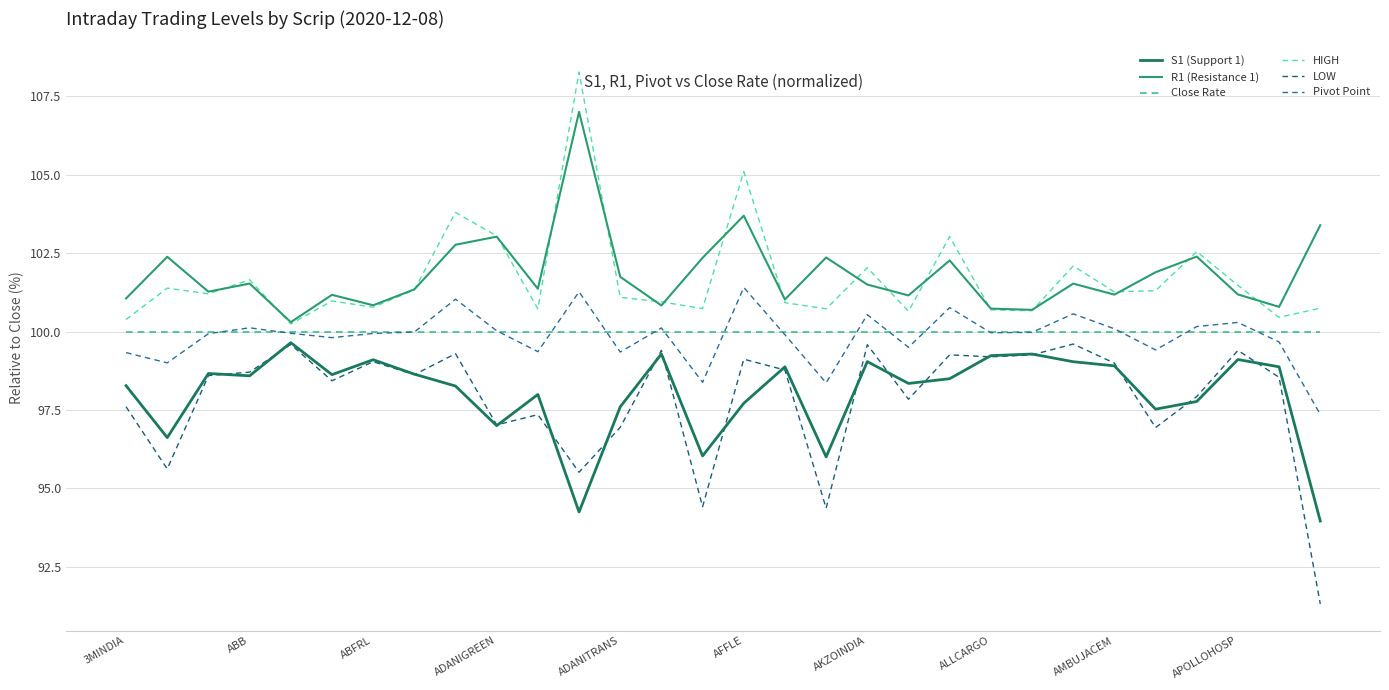

What is the greatest value displayed?

108.3